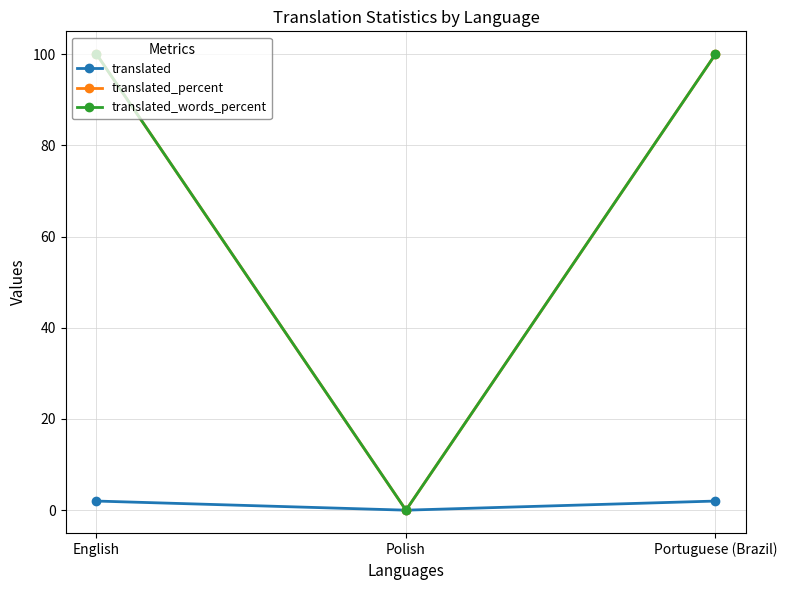

What is the difference between the maximum and minimum values in the translated_percent series?

100